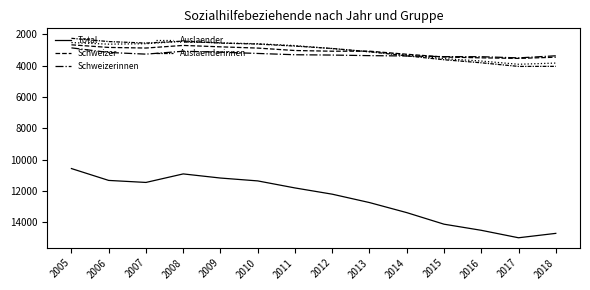

Does the chart have visible grid lines?

No